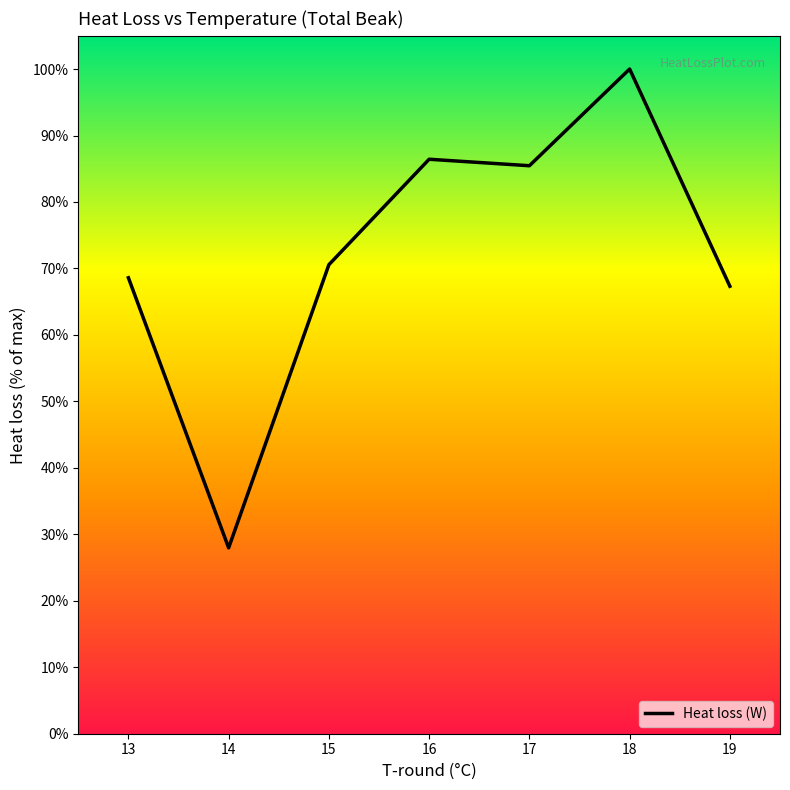

What is the ratio of the value at 14 to the value at 18?

0.3